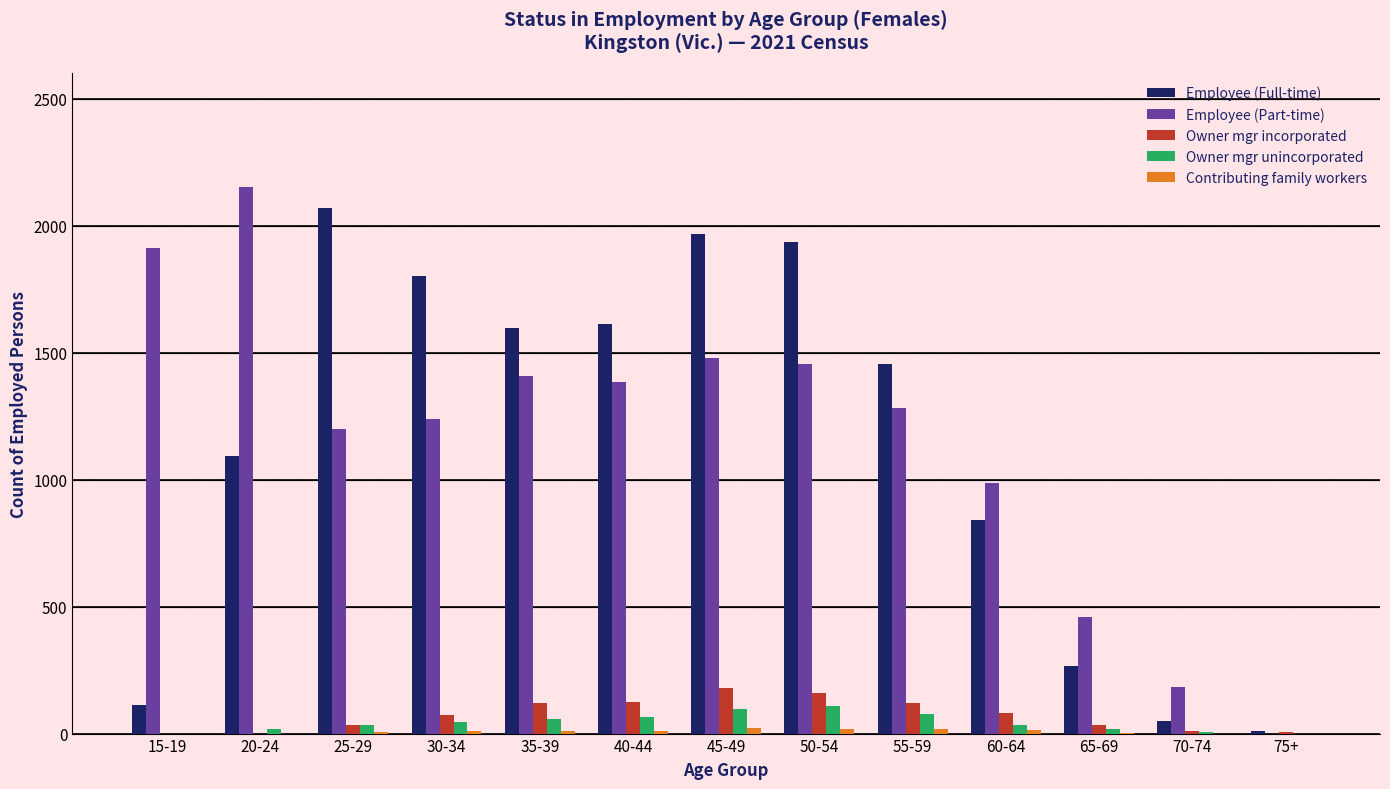

Which series changed the most between 55-59 and 60-64?

Employee (Full-time)